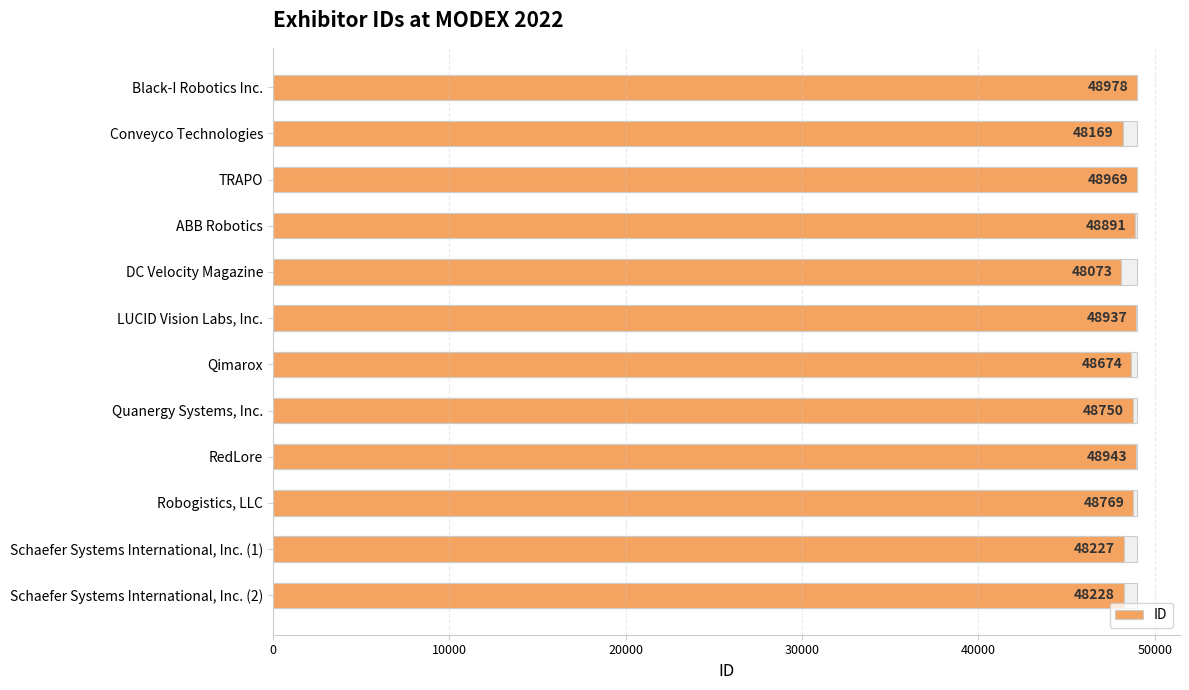

The value at ABB Robotics is 74399. True or false?

False